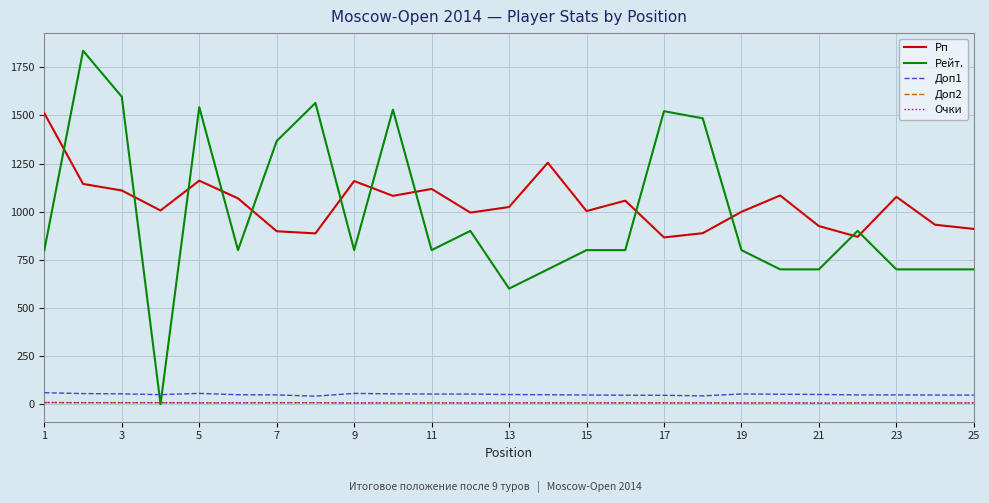

What are all the series names shown in the legend?

Рп, Рейт., Доп1, Доп2, Очки